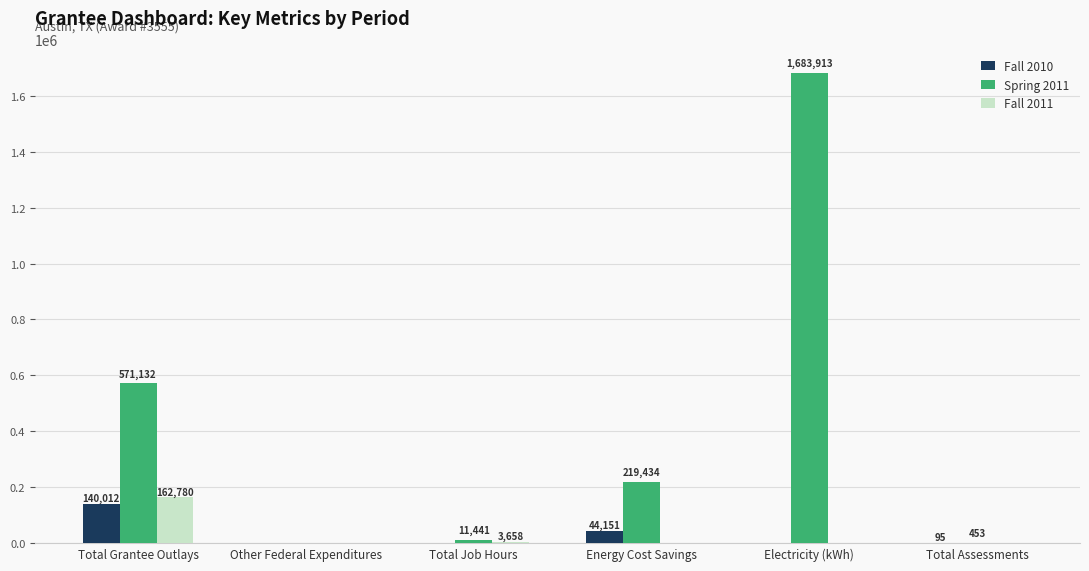

Does the chart contain stacked bars?

No